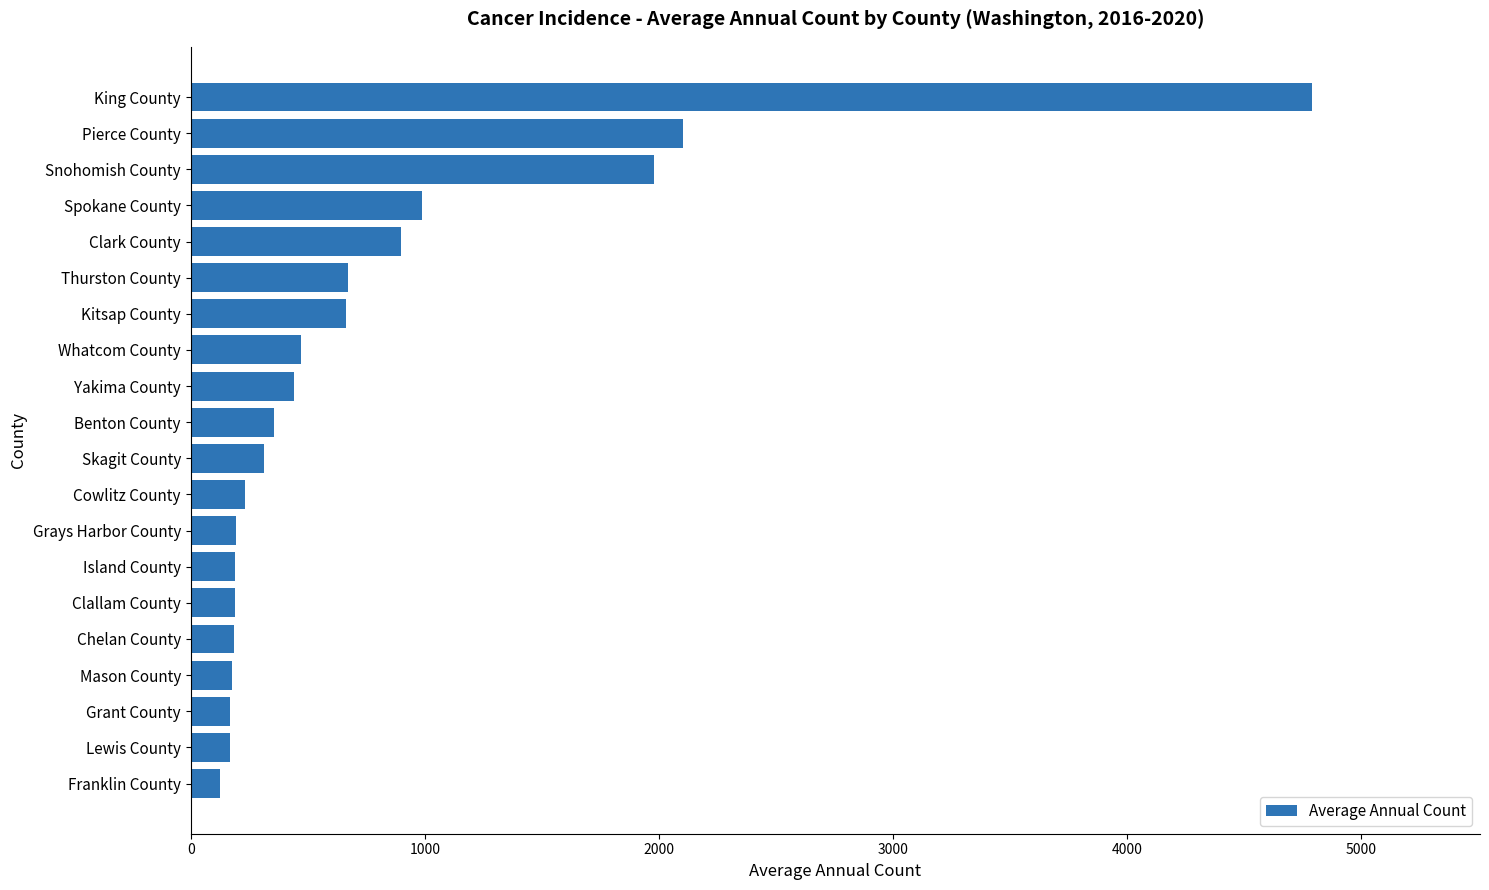

The value at Yakima County is 441. True or false?

True